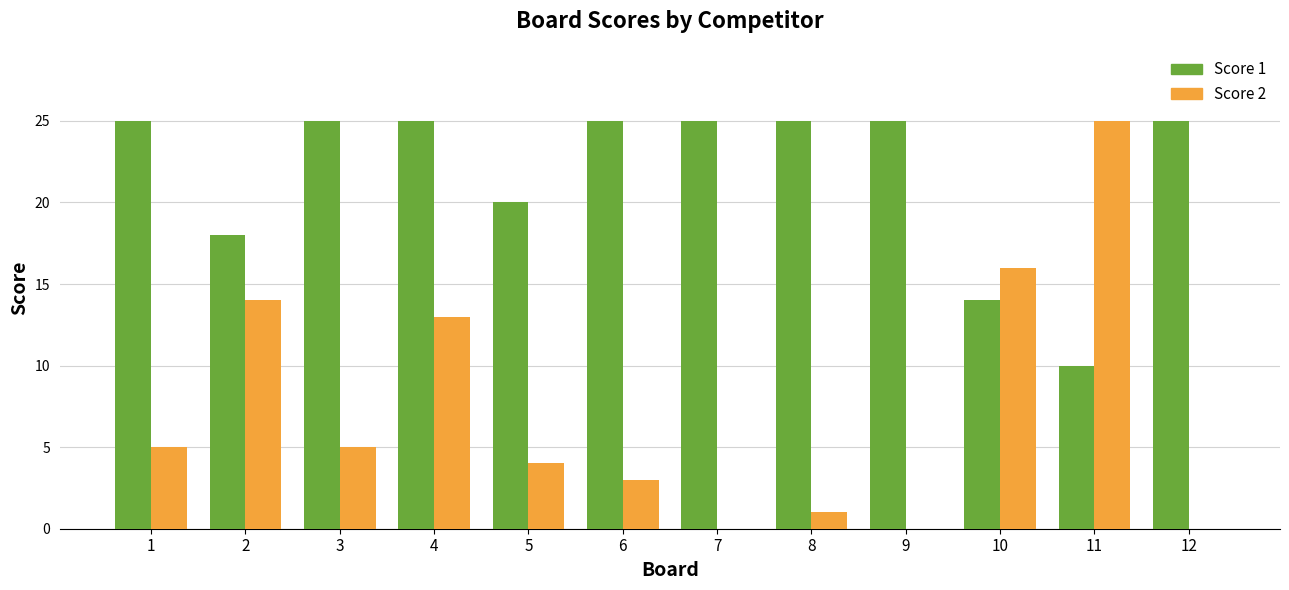

What is the total value across all series at 9?

25